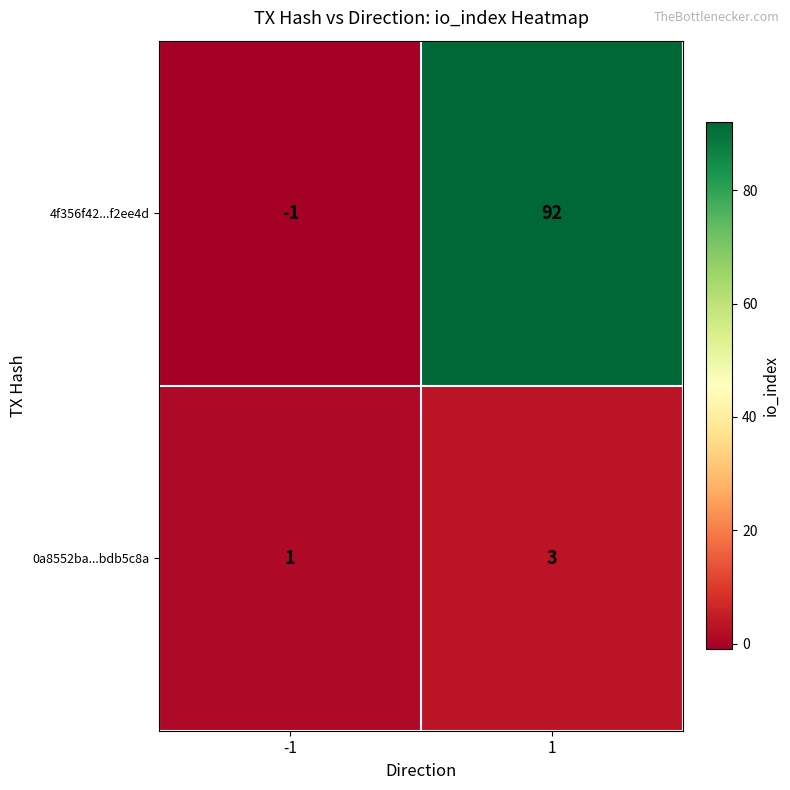

What is the sum of the 0a8552ba...bdb5c8a values at 1 and -1?

4